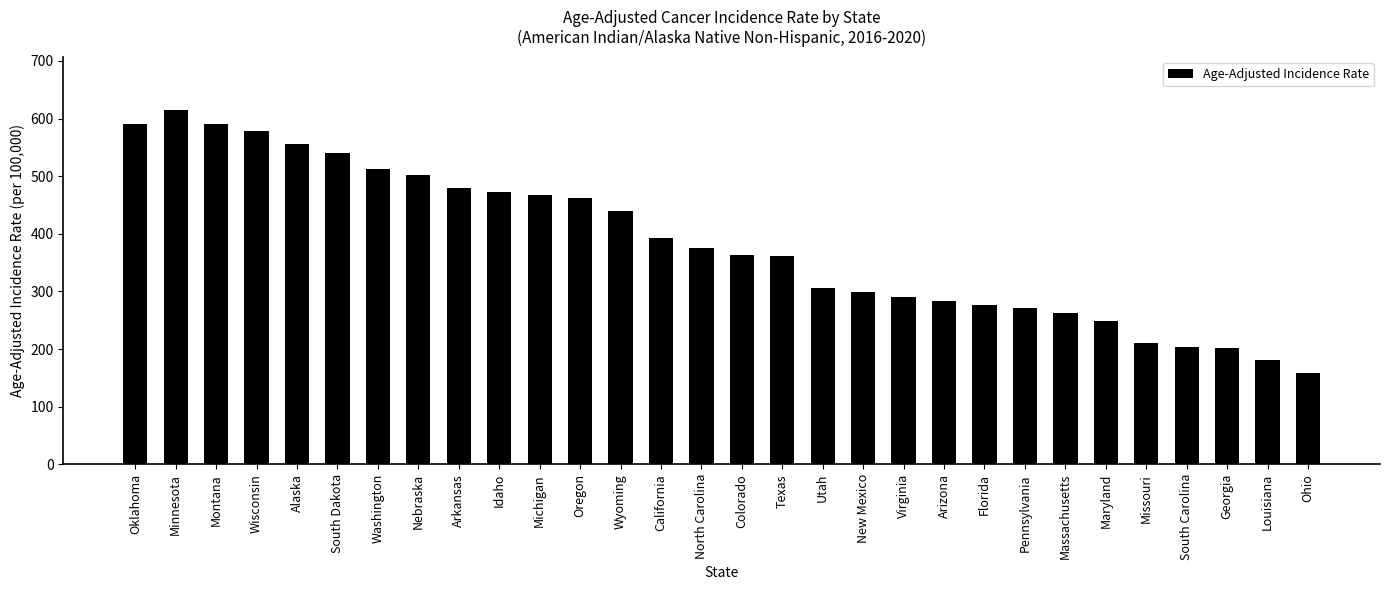

At which label does the data first exceed 376?

Oklahoma